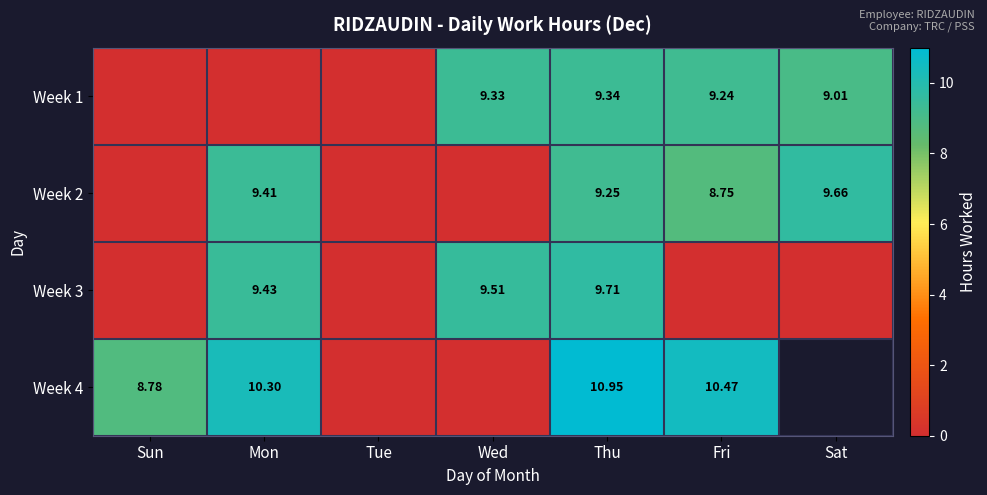

The Week 1 series shows 9.3 at Wed. True or false?

True